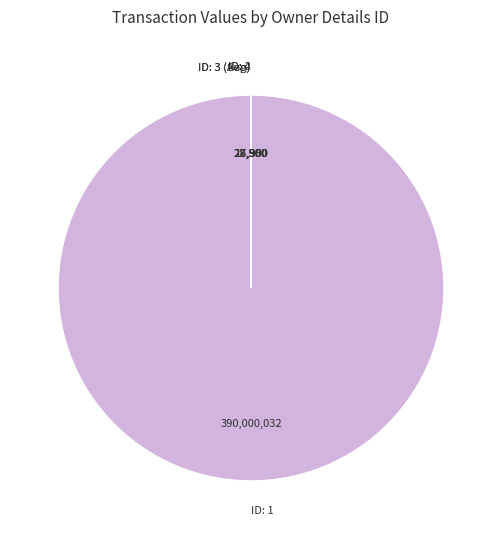

Which slice represents more than half of the pie?

ID: 1